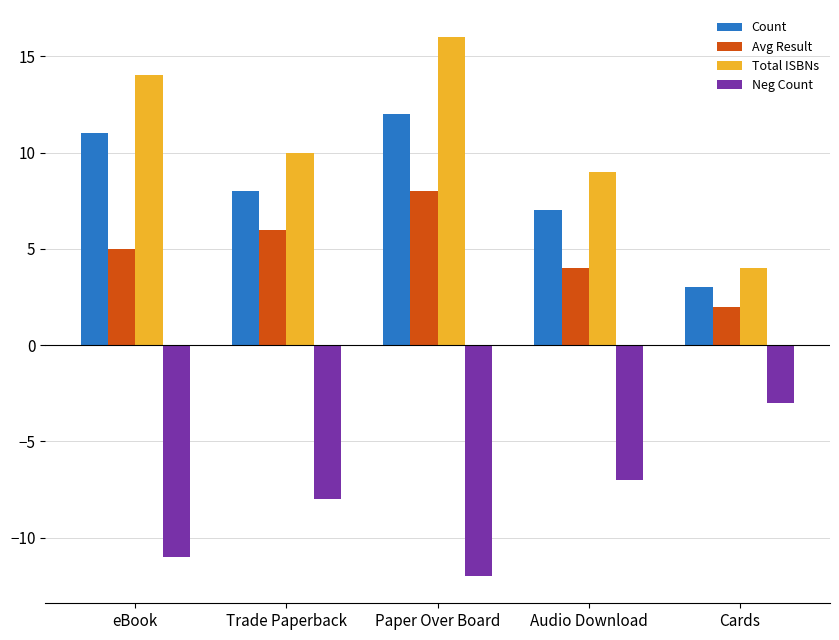

What is the highest value of the Count series?

12